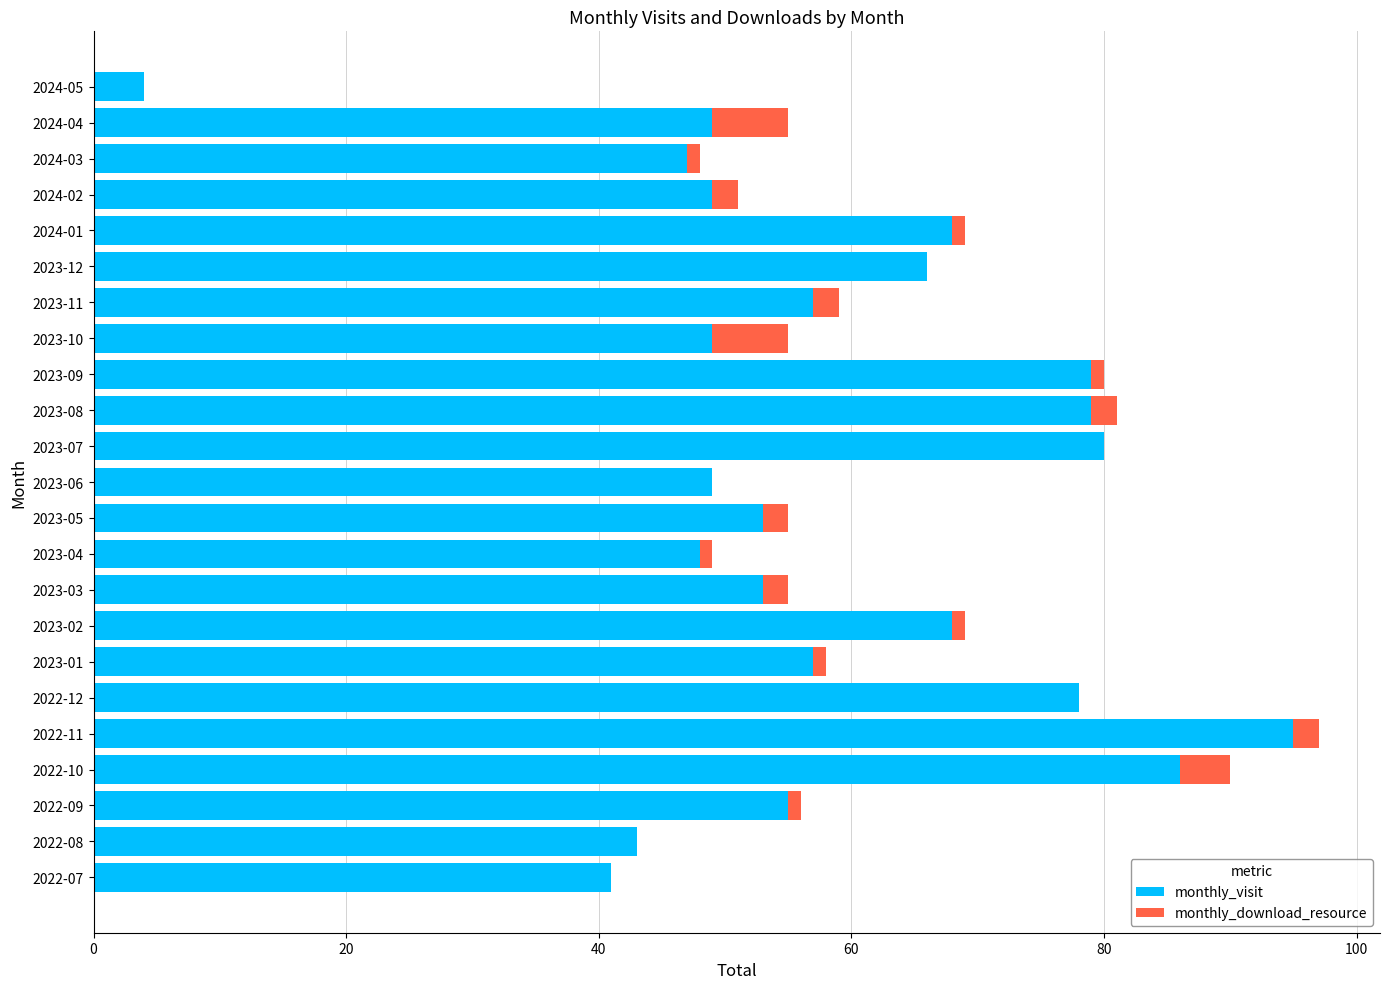

What is the maximum value for monthly_visit?

95